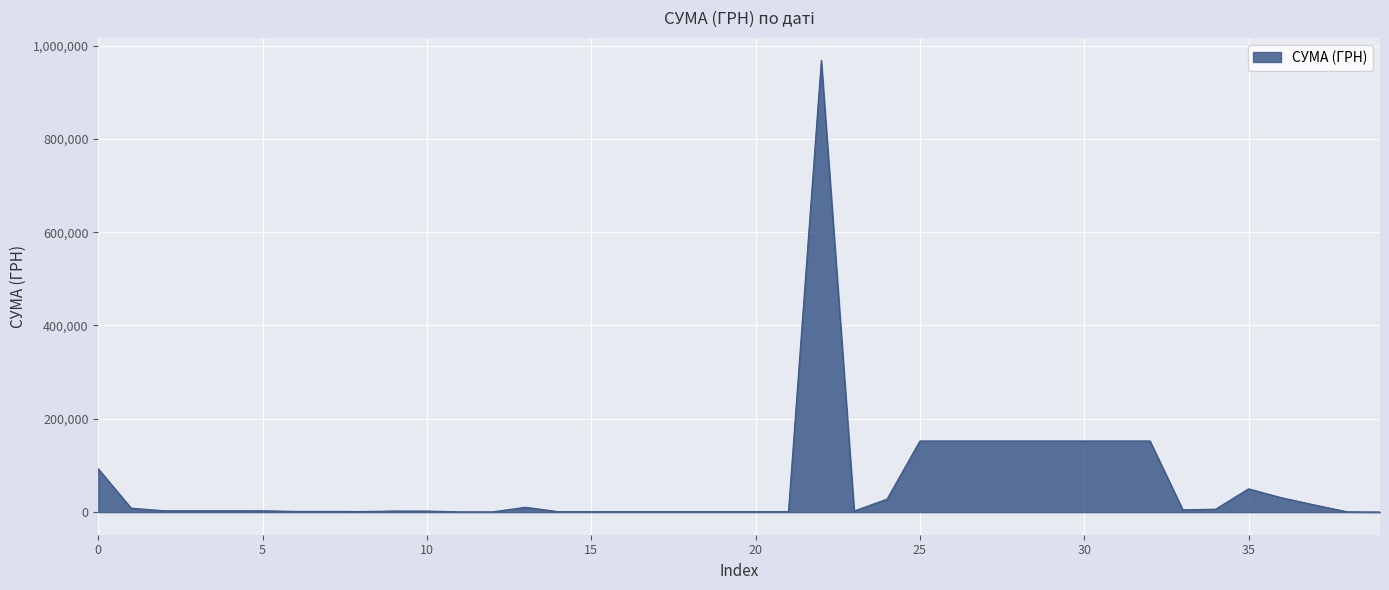

What is the difference between the maximum and minimum values?

967680.9